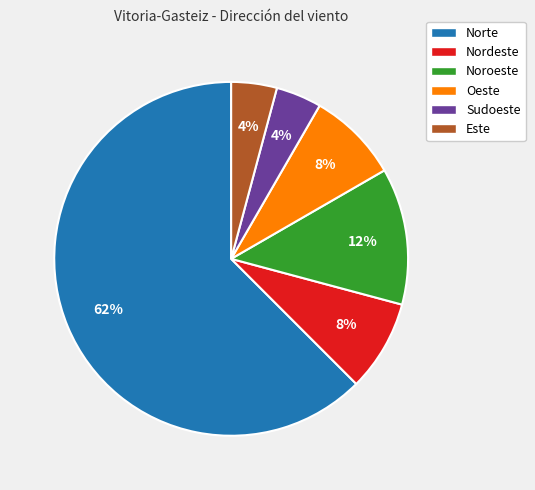

How many segments does this pie chart have?

6